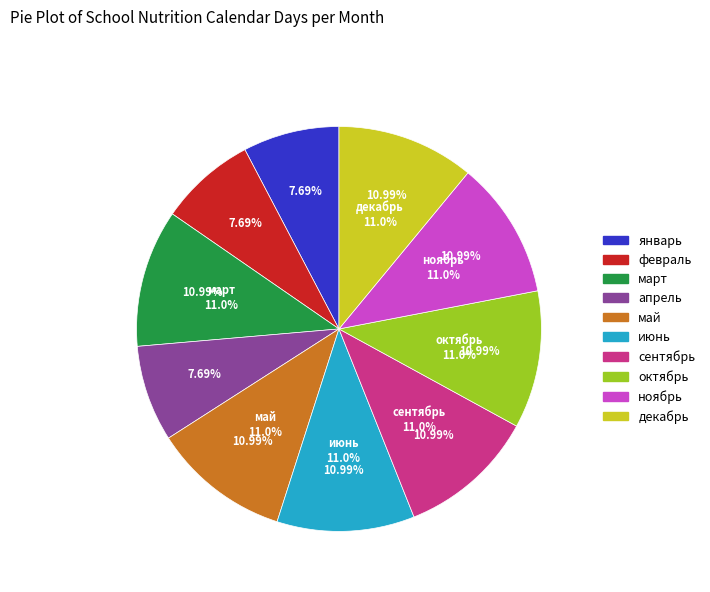

Approximately how many times larger is the value at февраль compared to октябрь?

0.7